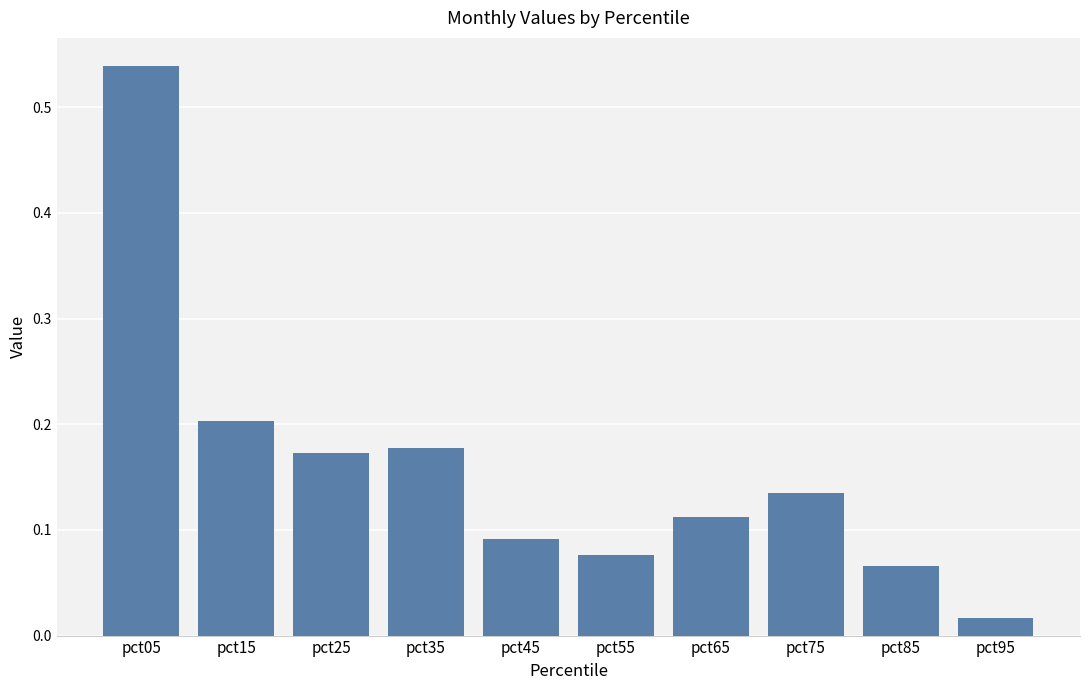

Rank the categories by value from lowest to highest.

pct95, pct85, pct55, pct45, pct65, pct75, pct25, pct35, pct15, pct05